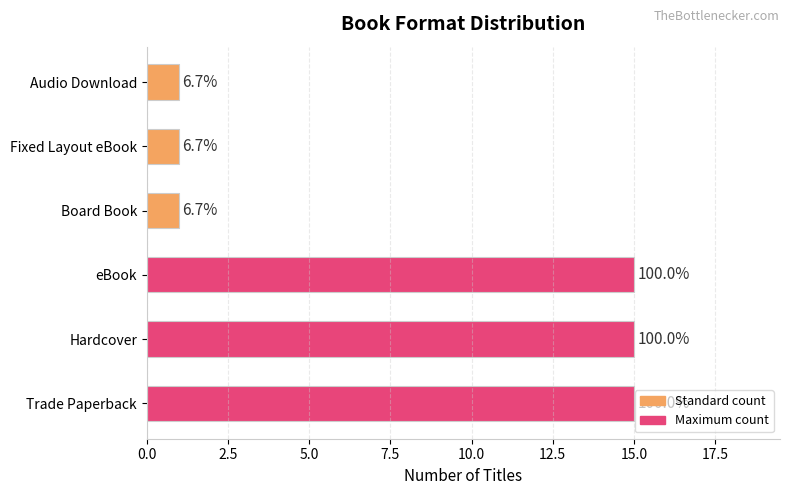

Are the bars grouped side by side (vs. stacked)?

No